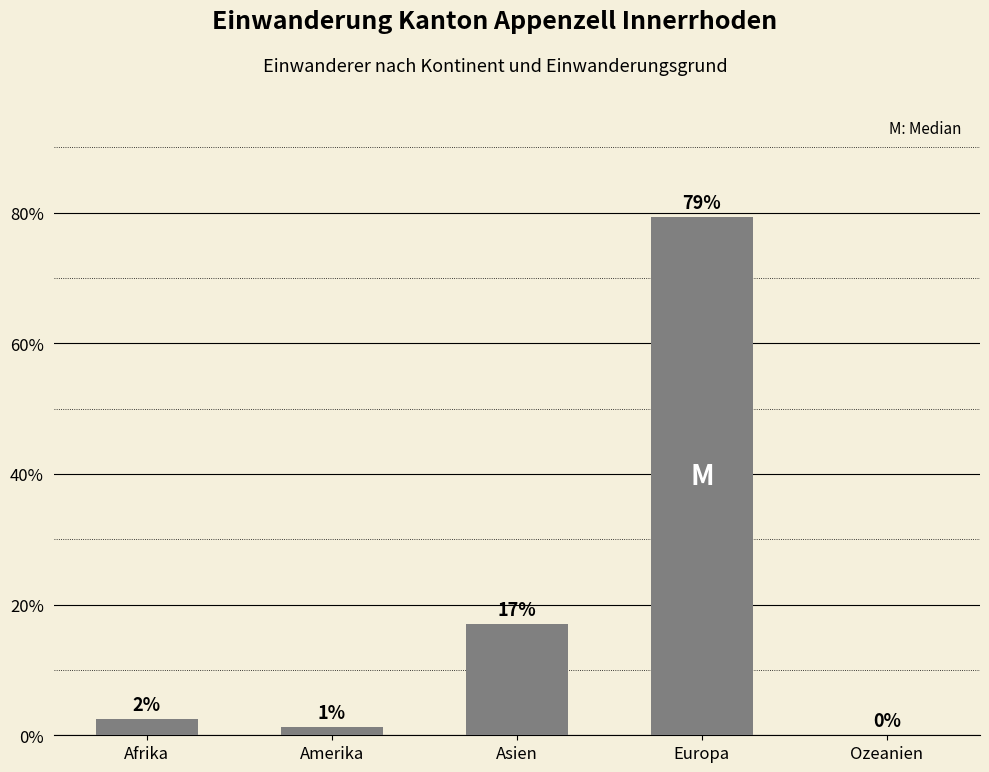

The value at Europa is 28.9. True or false?

False